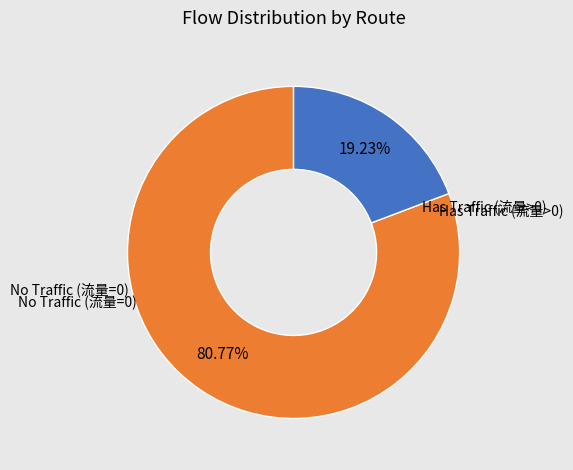

Is there any slice that represents more than half of the pie?

Yes